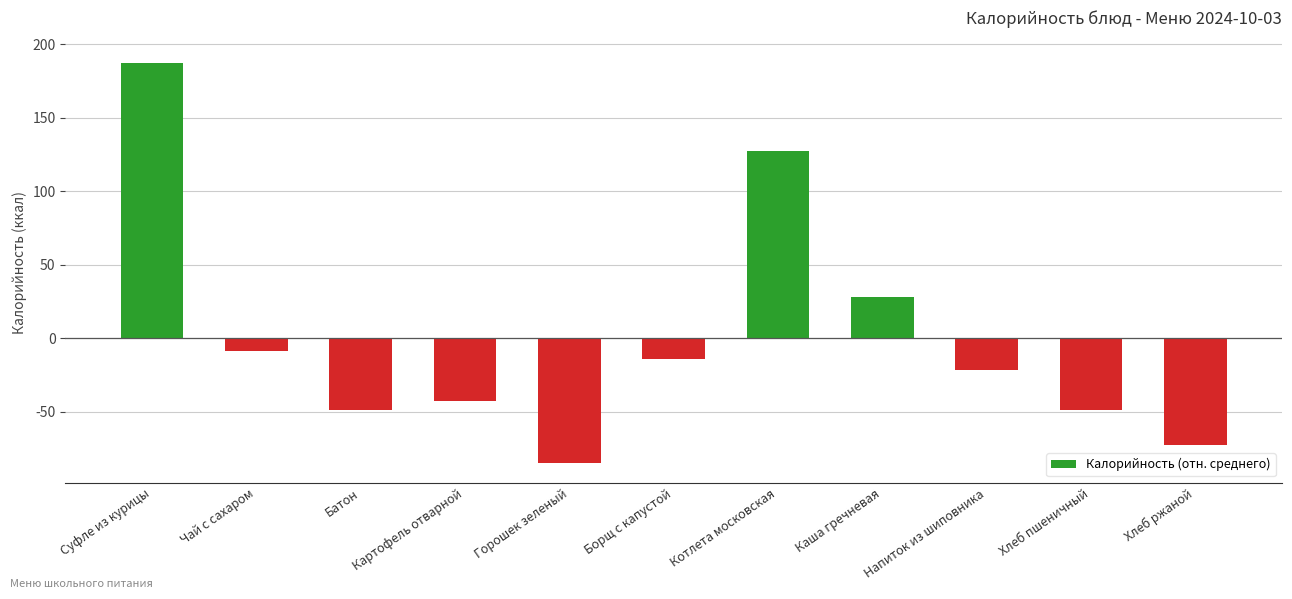

The chart shows a value of -14.2 at Борщ с капустой. True or false?

True